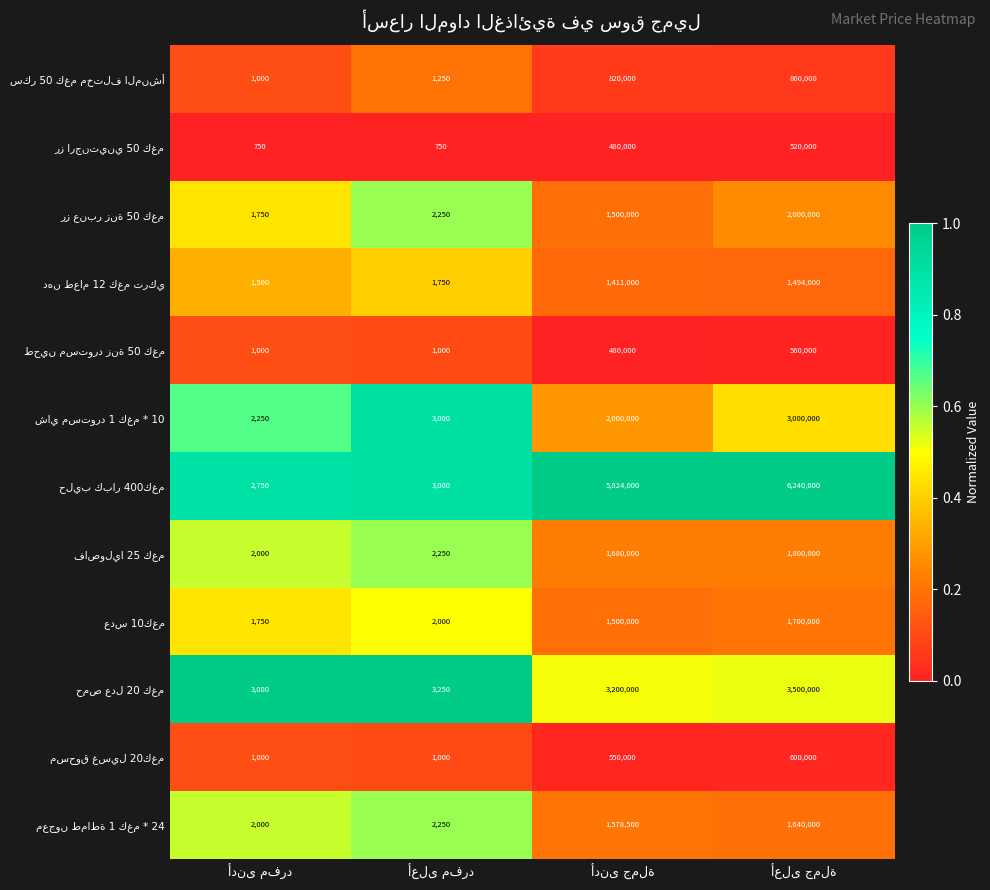

What is the greatest value displayed?

6240000